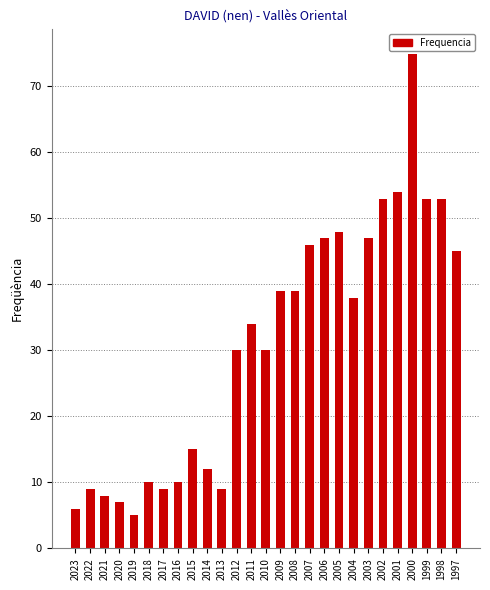

What is the smallest value displayed?

5